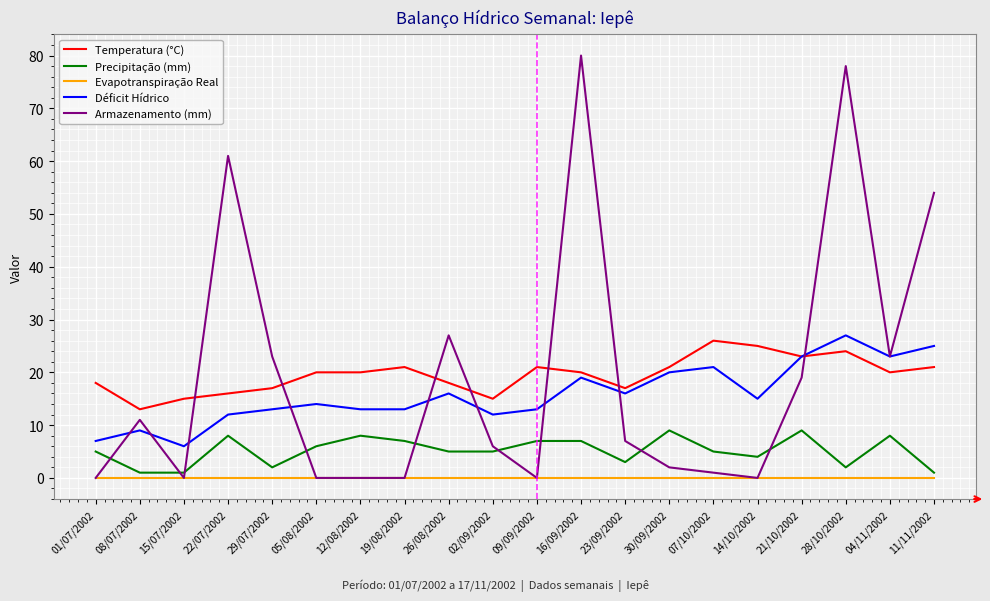

The value of Déficit Hídrico at 11/11/2002 is 25. True or false?

True